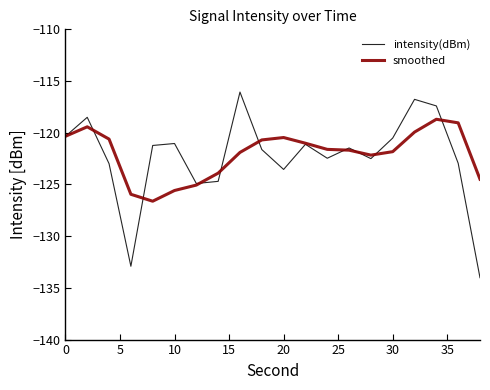

True or false: smoothed and intensity(dBm) cross at least once.

True